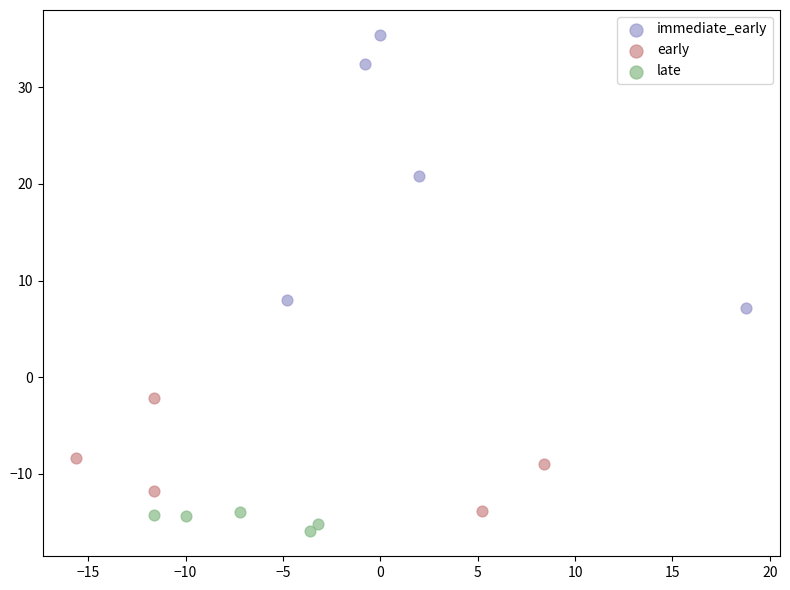

Which series has the largest Y range (max minus min)?

immediate_early